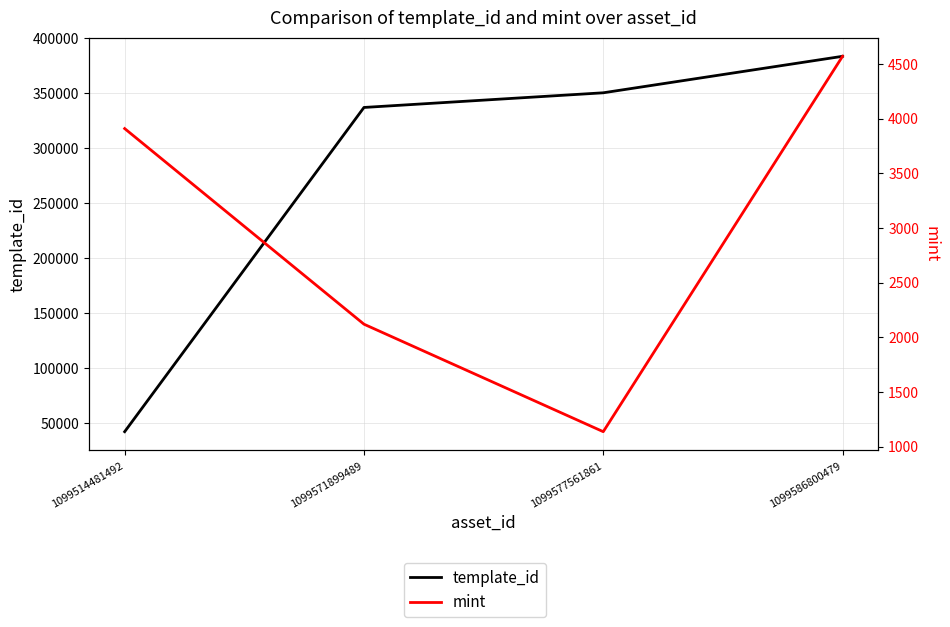

At which label does mint first exceed 3908?

1099586800479